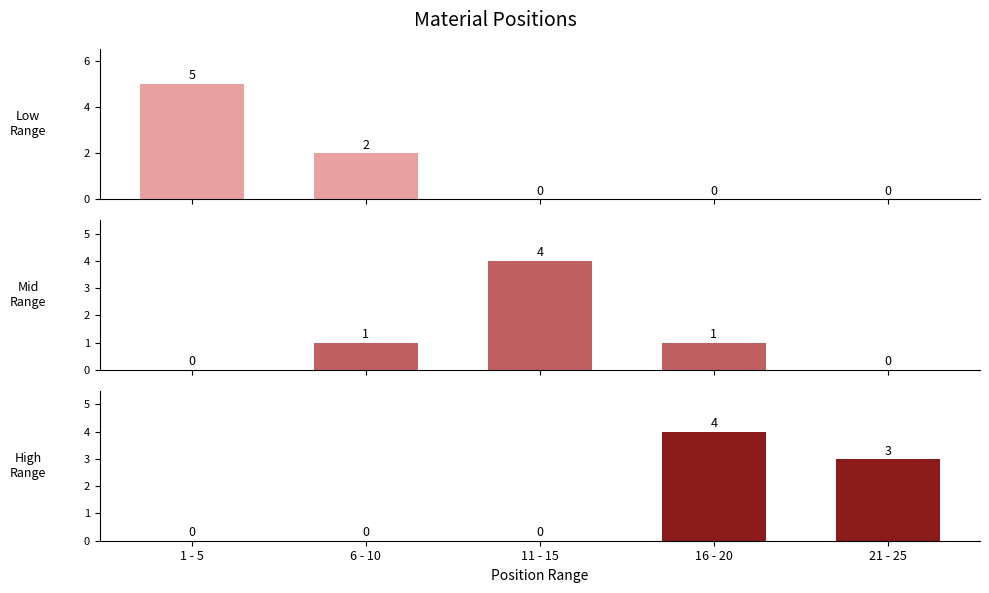

What is the total value across all series at 21 - 25?

3